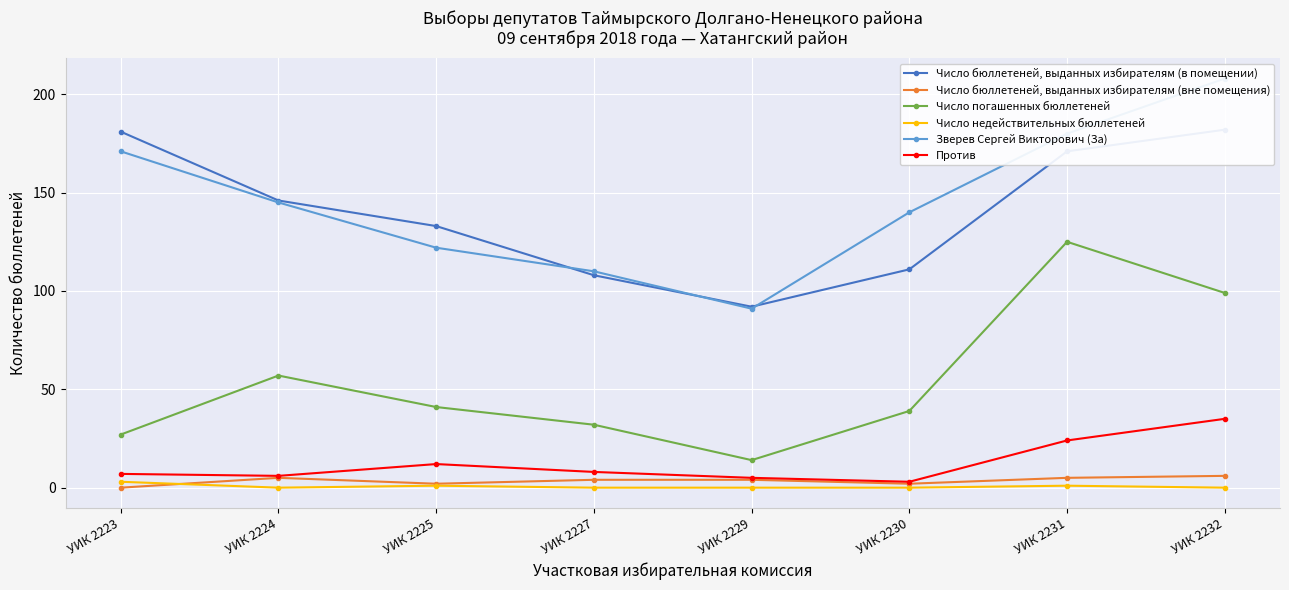

Is the value of Число недействительных бюллетеней at УИК 2224 greater than the value of Против at УИК 2227?

No